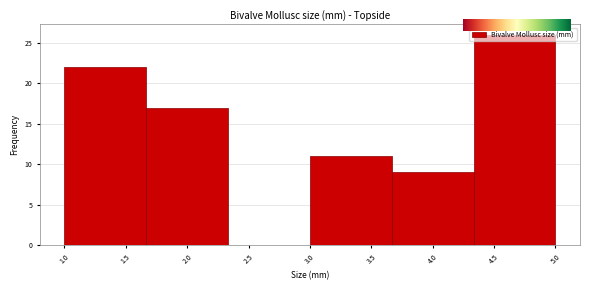

Which range on the x-axis has the tallest bar?

4.35 to 5.00